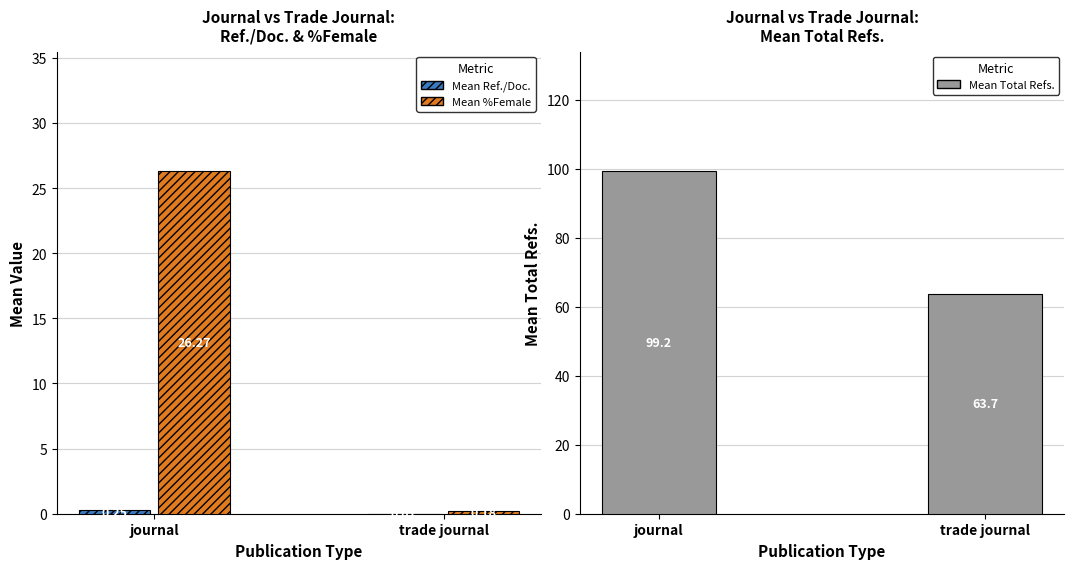

What is the label of the 2nd bar from the right?

journal